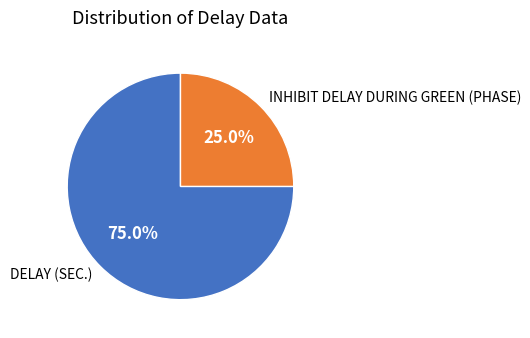

What is the largest slice in the pie chart?

DELAY (SEC.)